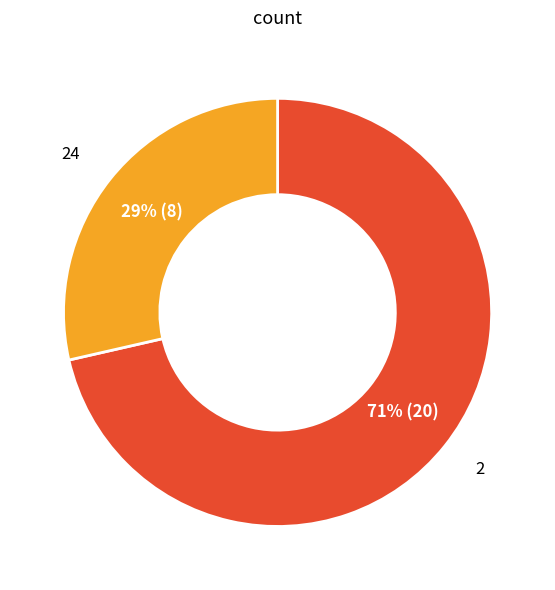

Is there a majority slice in this chart?

Yes